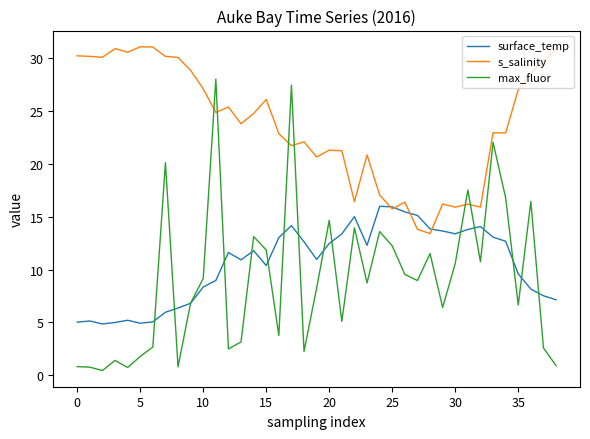

How many times do s_salinity and max_fluor cross each other?

6